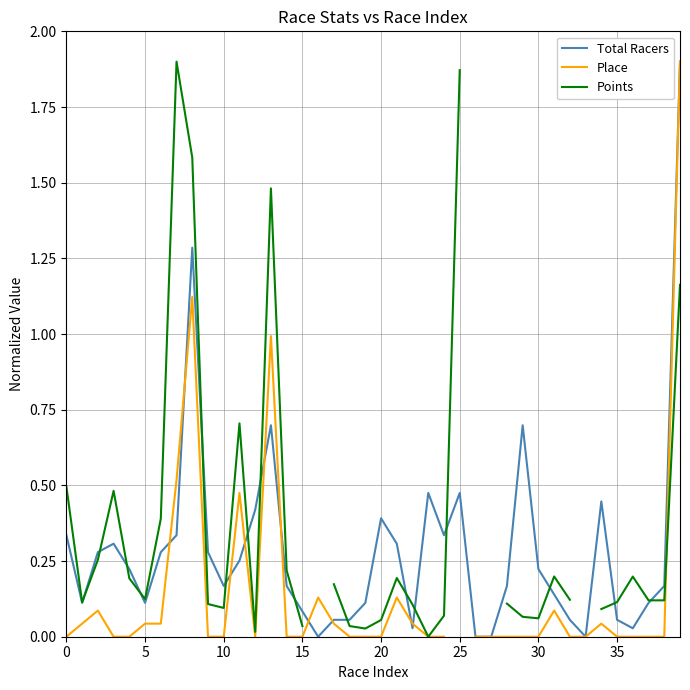

What is the difference between the maximum and minimum values in the Total Racers series?

1.9